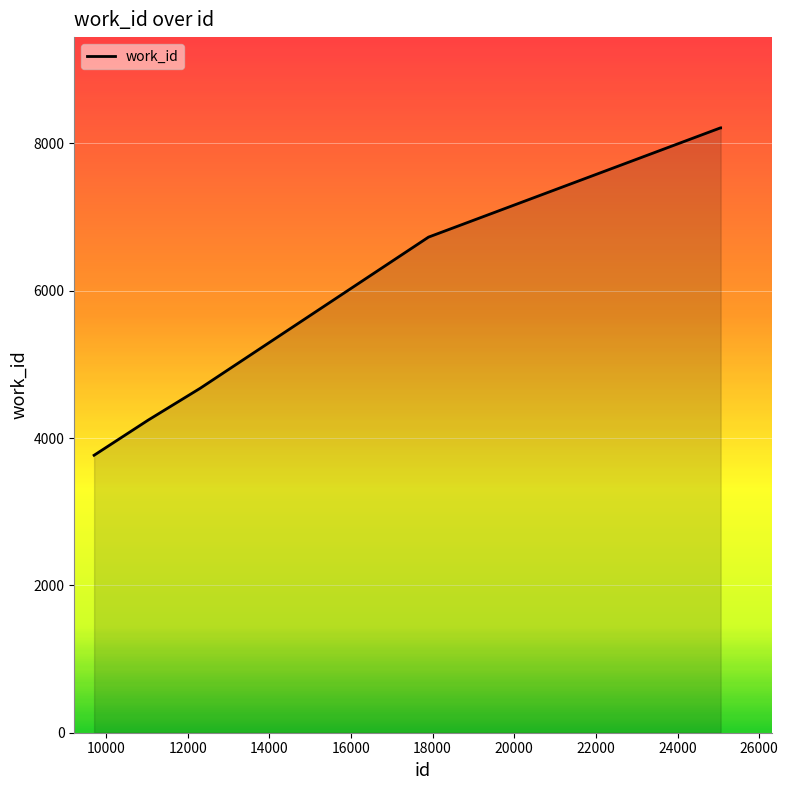

What is the average value?

5972